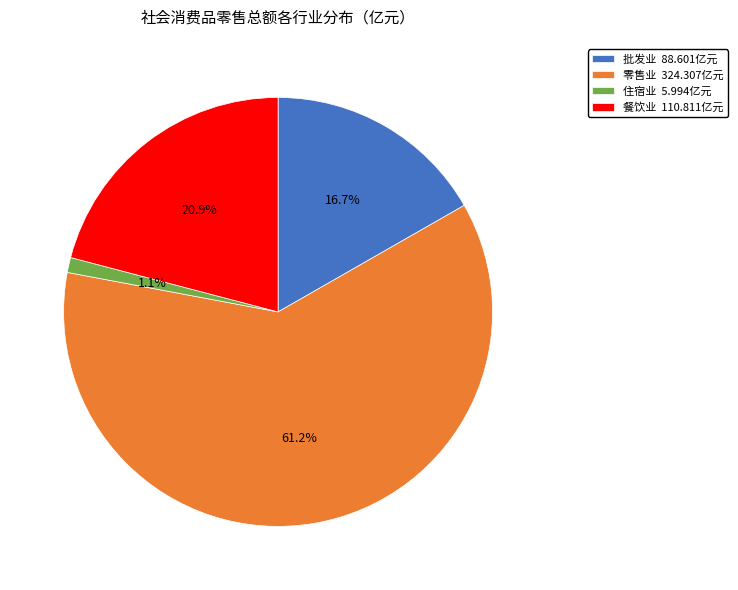

Which slice is the largest?

零售业